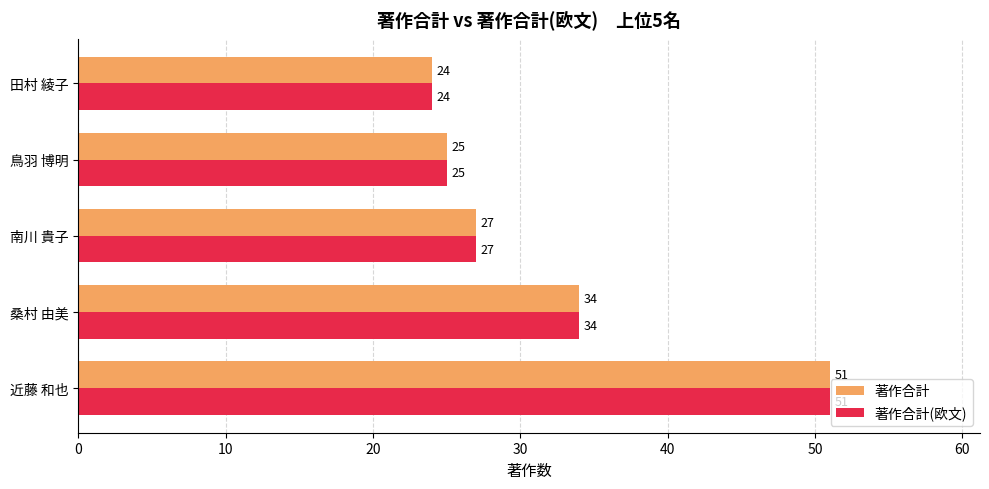

Is it true that 著作合計(欧文) equals 51 at 近藤 和也?

True